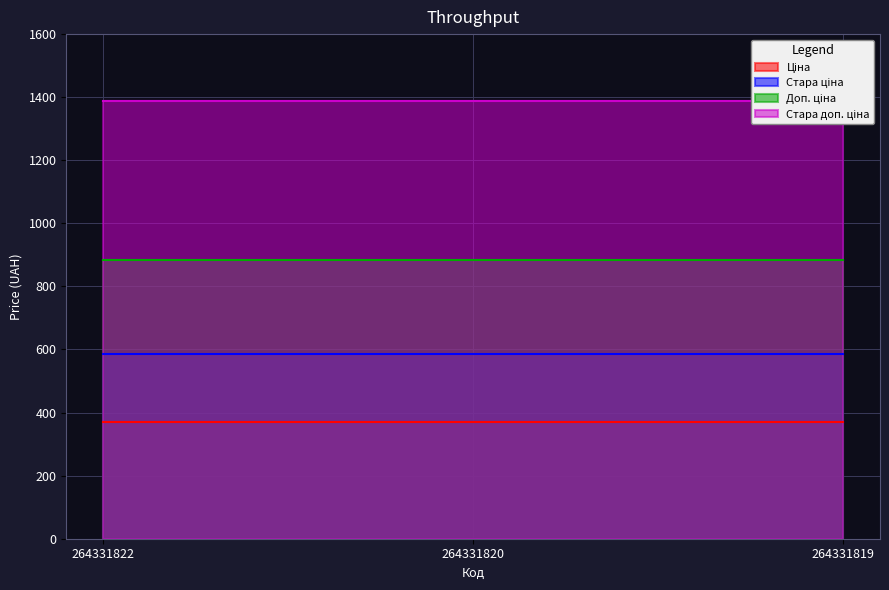

Where is Стара ціна nearest to the value 584?

264331822